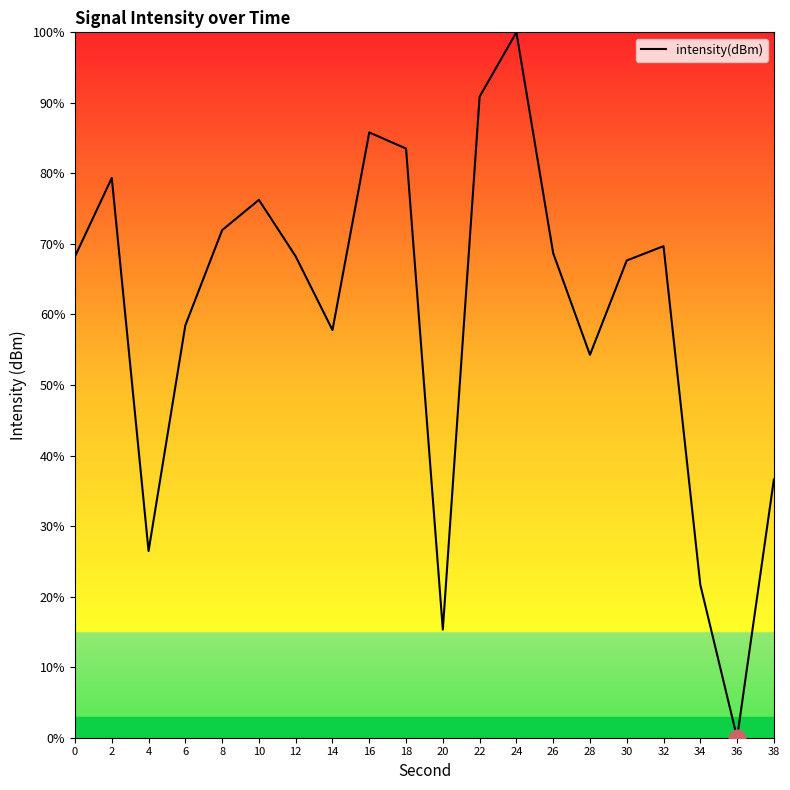

Which label corresponds to the largest value in the chart?

24